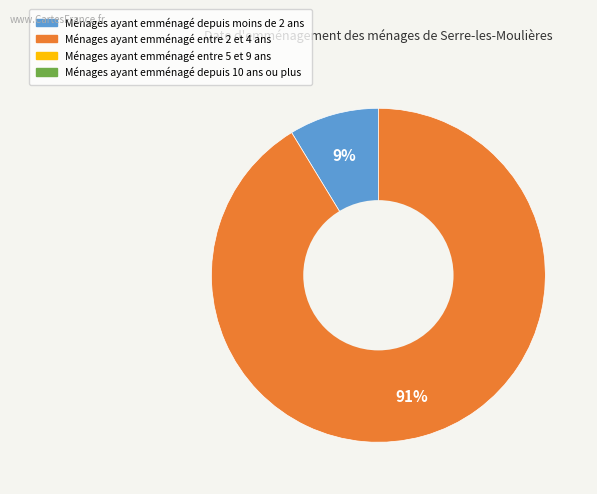

To the nearest percent, what is the average slice percentage?

50%